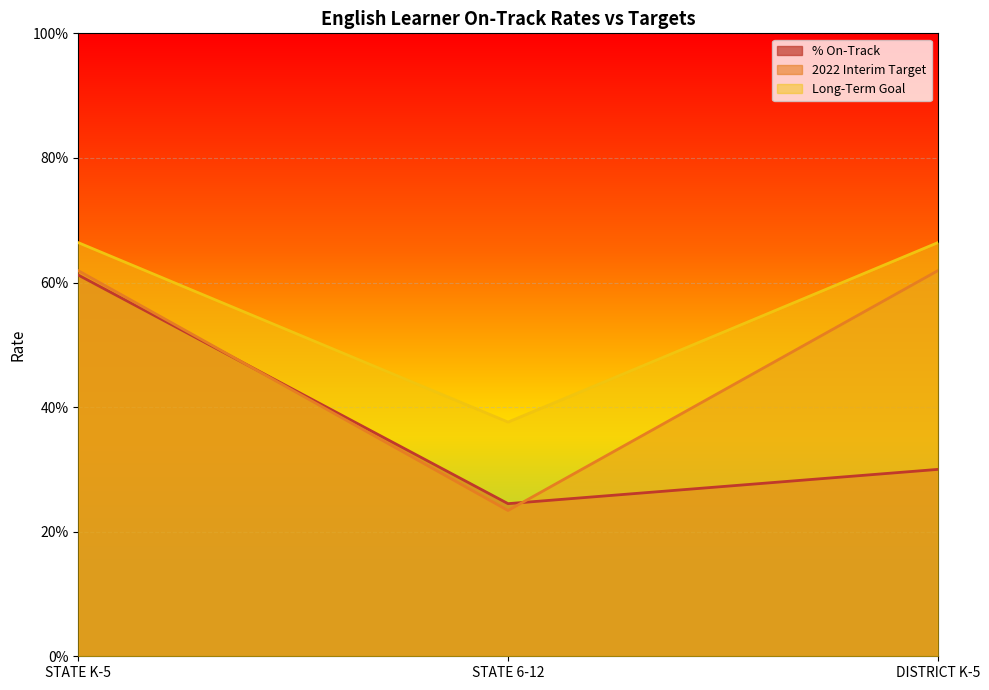

At how many categories does at least one series exceed 0?

3